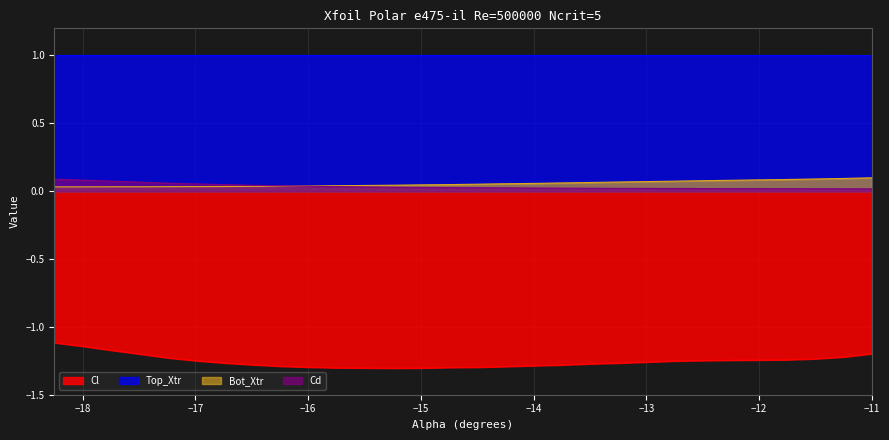

True or false: Cd and Cl intersect in this chart.

False